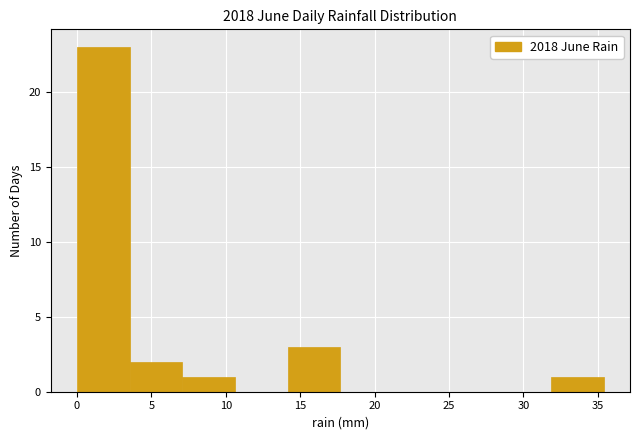

Reading left to right, list every bar in this chart as the range it spans on the x-axis followed by its height. Neither the bar edges nor the heights are printed on the chart, so give them approximately, as read against the axes.

0.0 to 3.5: 23
3.5 to 7.0: 2
7.0 to 10.5: 1
10.5 to 14.0: 0
14.0 to 17.5: 3
17.5 to 21.0: 0
21.0 to 25.0: 0
25.0 to 28.5: 0
28.5 to 32.0: 0
32.0 to 35.5: 1